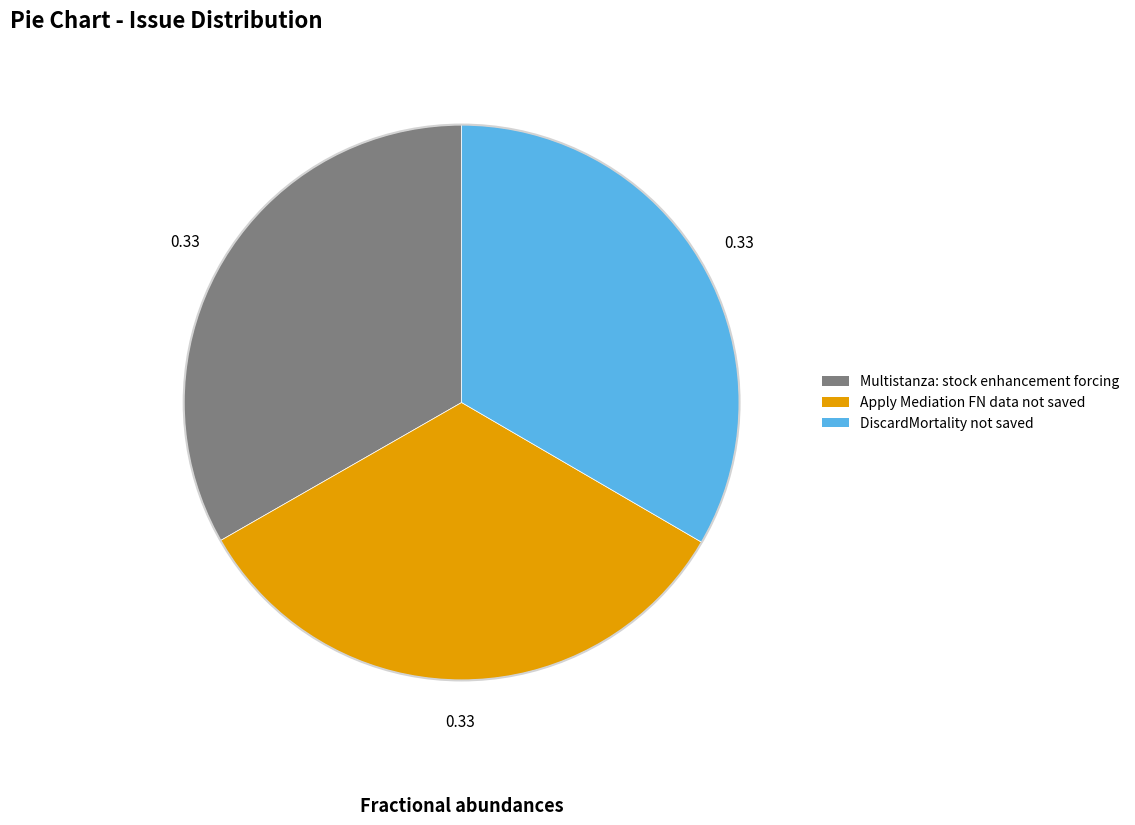

Combined, do DiscardMortality not saved and Multistanza: stock enhancement forcing account for over 50%?

Yes